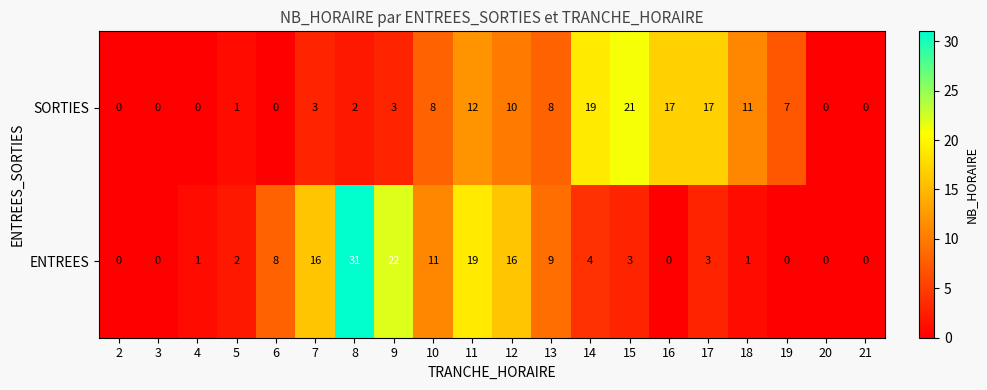

What is the total value across all series at 15?

24